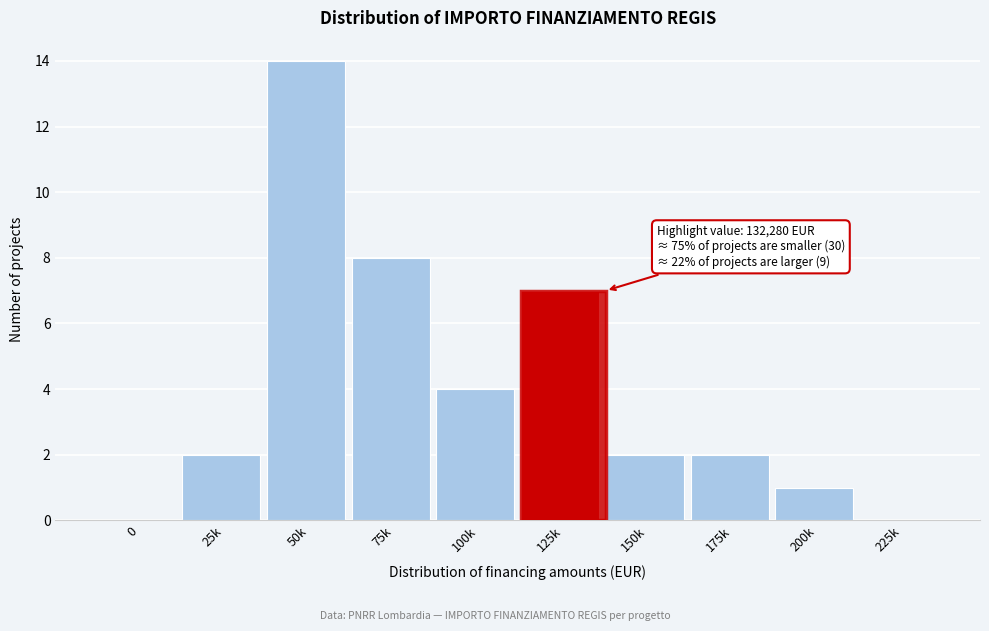

Reading left to right, list all the values displayed in this chart.

0=0	25k=2	50k=14	75k=8	100k=4	125k=7	150k=2	175k=2	200k=1	225k=0